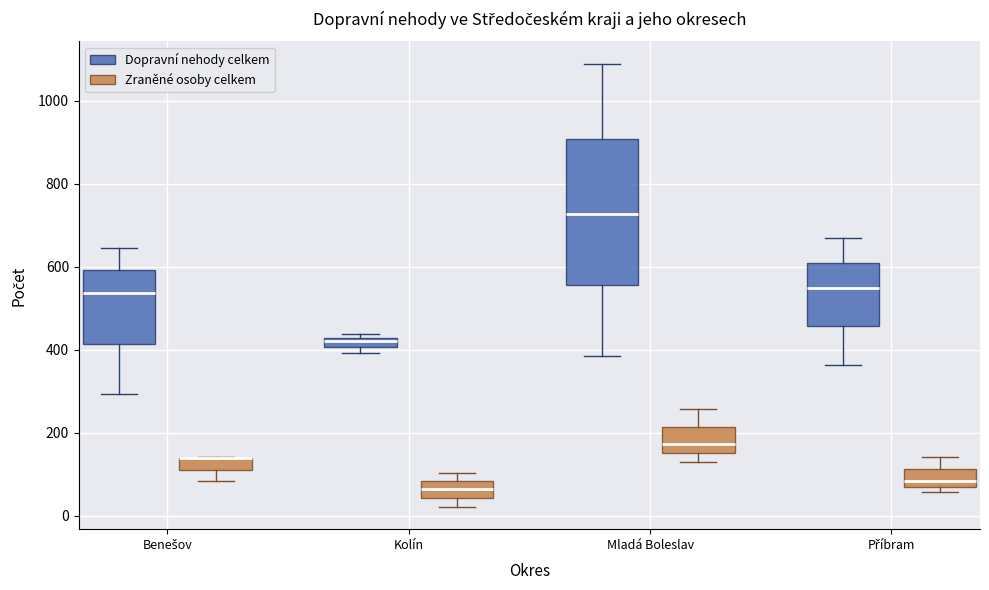

Where does the median line of the box for Mladá Boleslav (Dopravní nehody celkem) sit on the y-axis? The values are not printed on the chart, so give them approximately, as read against the axis.

720